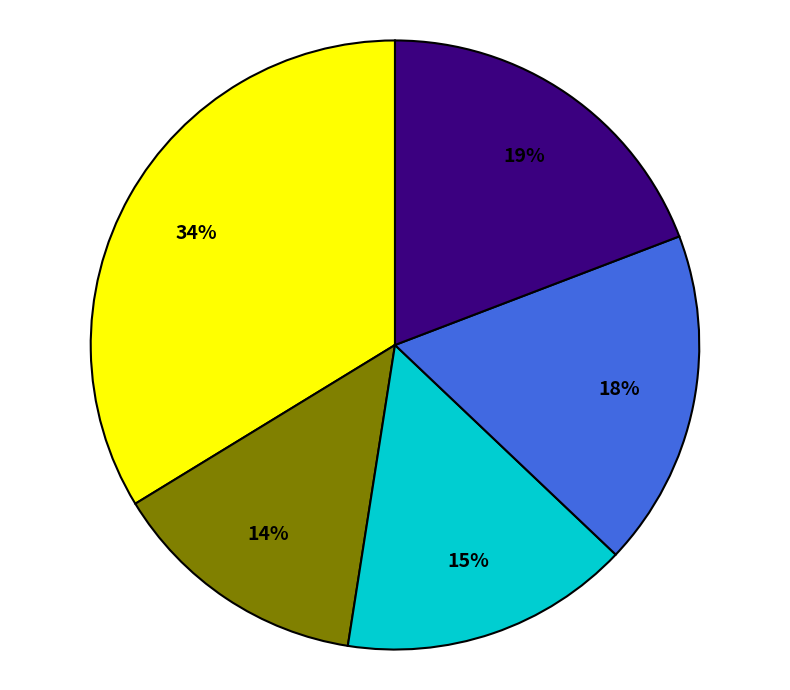

To the nearest percent, what is the difference between the largest and smallest slice percentages?

20%